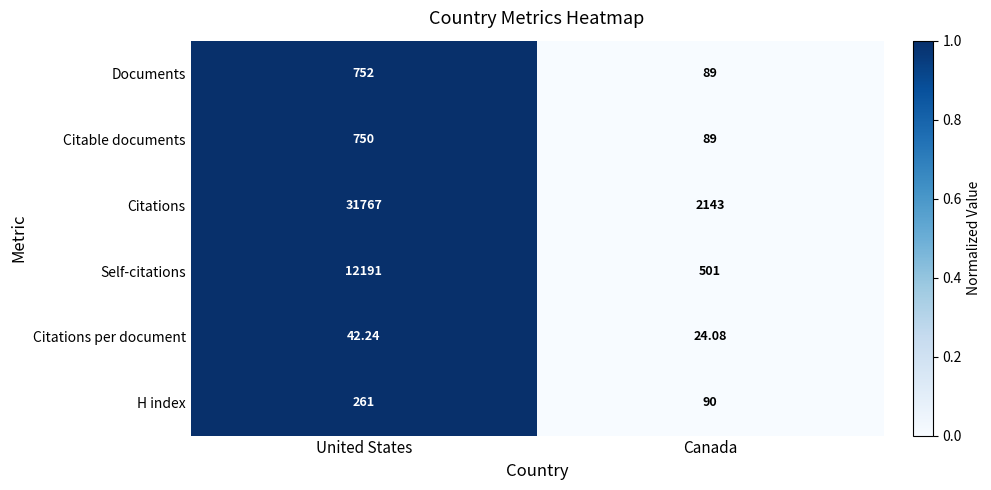

What is the greatest value displayed?

31767.0